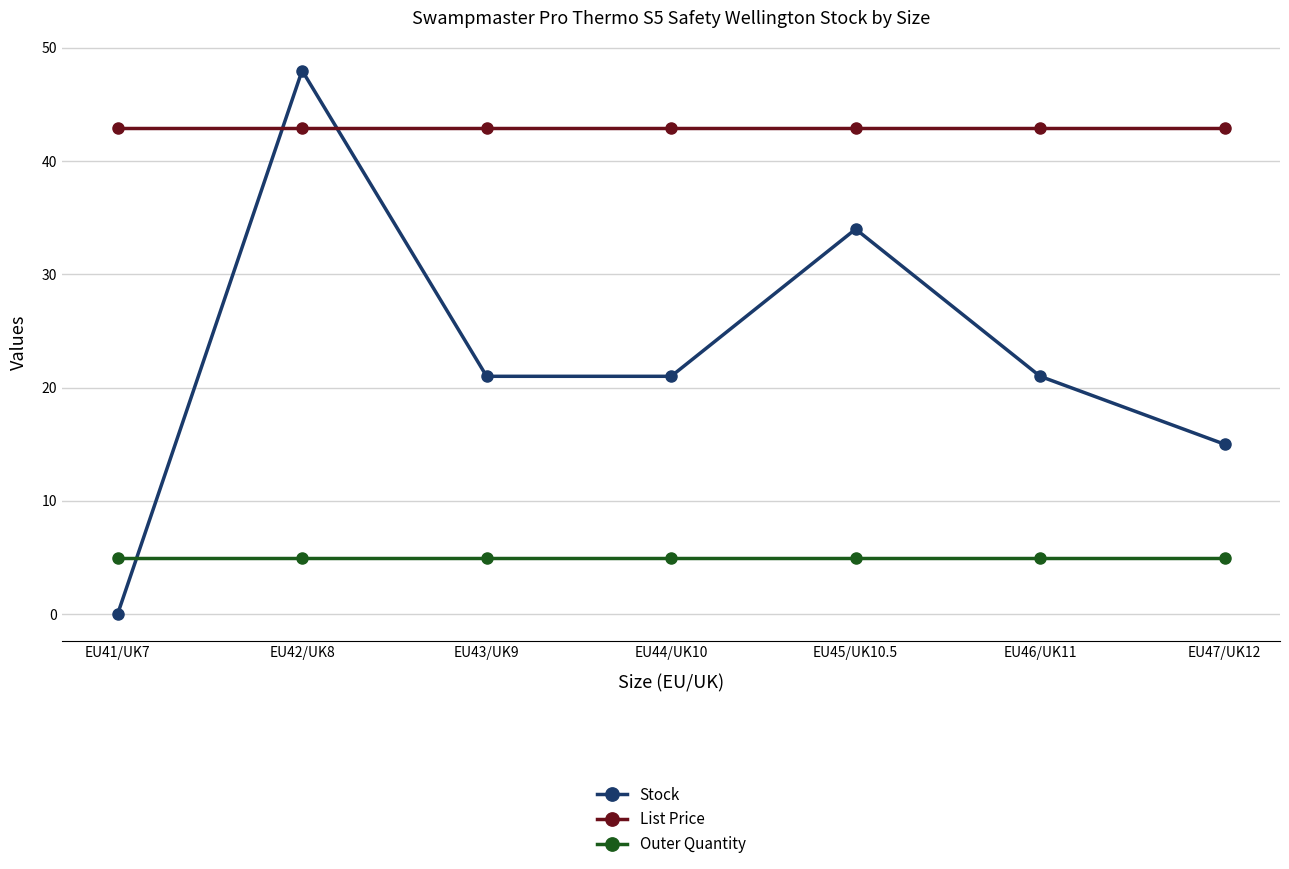

Reading left to right, what are all the values shown in this chart?

Stock: EU41/UK7=0.0	EU42/UK8=48.0	EU43/UK9=21.0	EU44/UK10=21.0	EU45/UK10.5=34.0	EU46/UK11=21.0	EU47/UK12=15.0
List Price: EU41/UK7=43.0	EU42/UK8=43.0	EU43/UK9=43.0	EU44/UK10=43.0	EU45/UK10.5=43.0	EU46/UK11=43.0	EU47/UK12=43.0
Outer Quantity: EU41/UK7=5.0	EU42/UK8=5.0	EU43/UK9=5.0	EU44/UK10=5.0	EU45/UK10.5=5.0	EU46/UK11=5.0	EU47/UK12=5.0